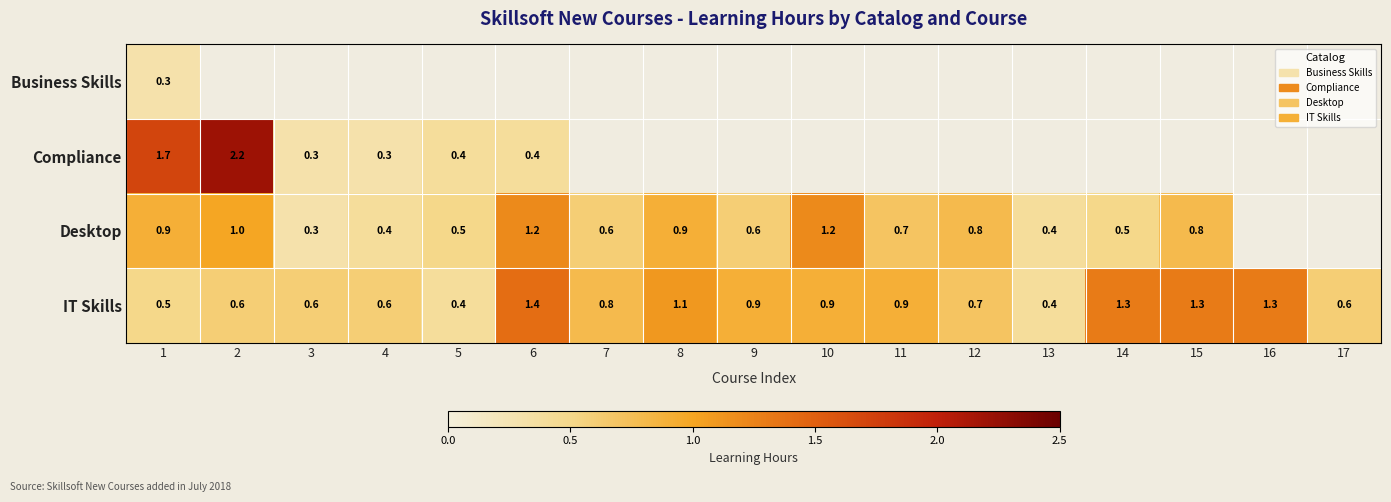

Which has a higher value, 8 or 3?

3